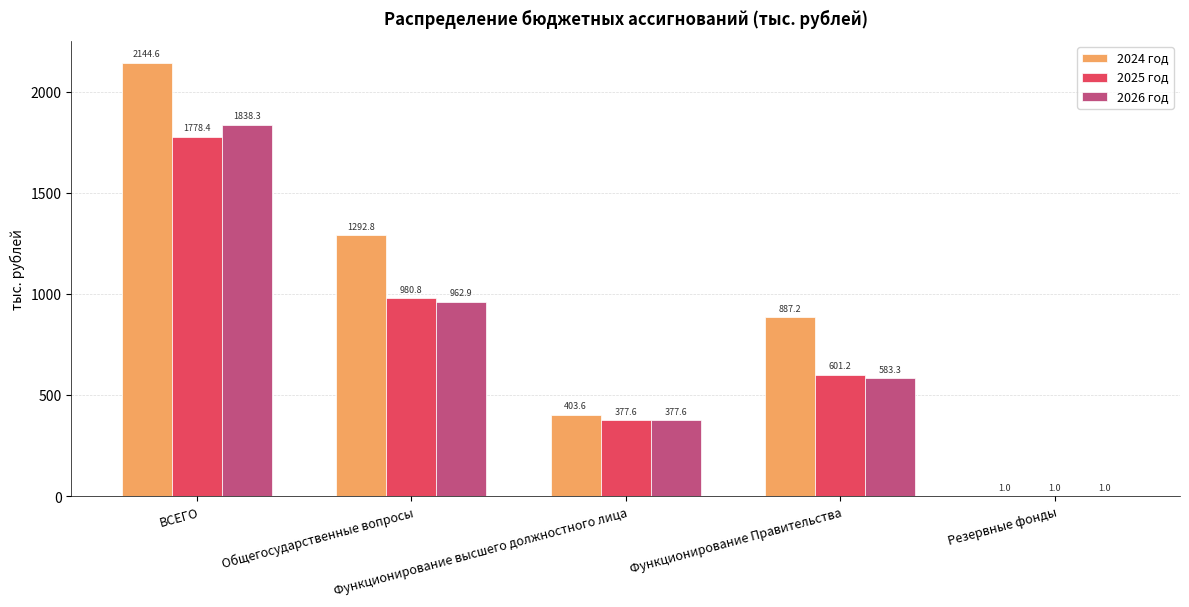

What value does the 2024 год series have at Функционирование Правительства?

887.2